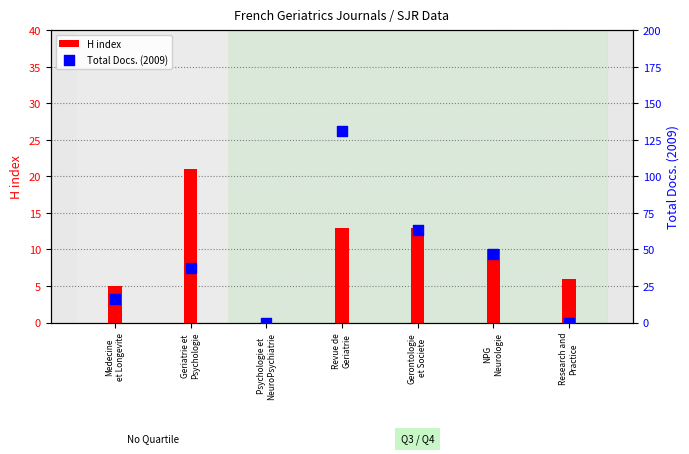

At how many categories does at least one series exceed 116?

1